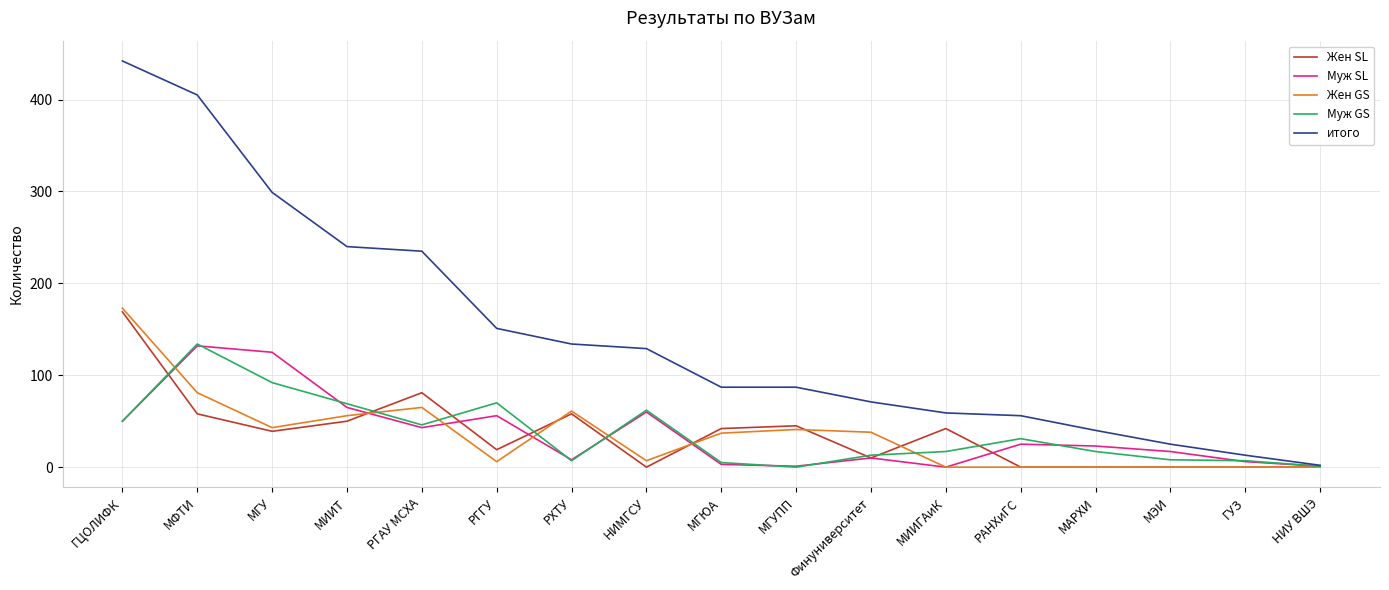

Which series has the widest spread of values?

итого